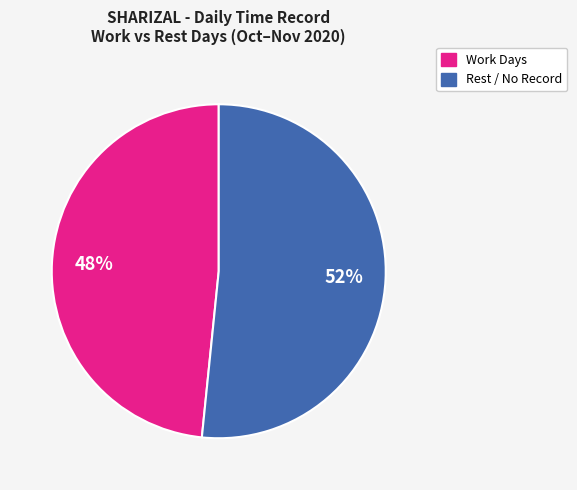

To the nearest percent, what is the average slice percentage?

50%